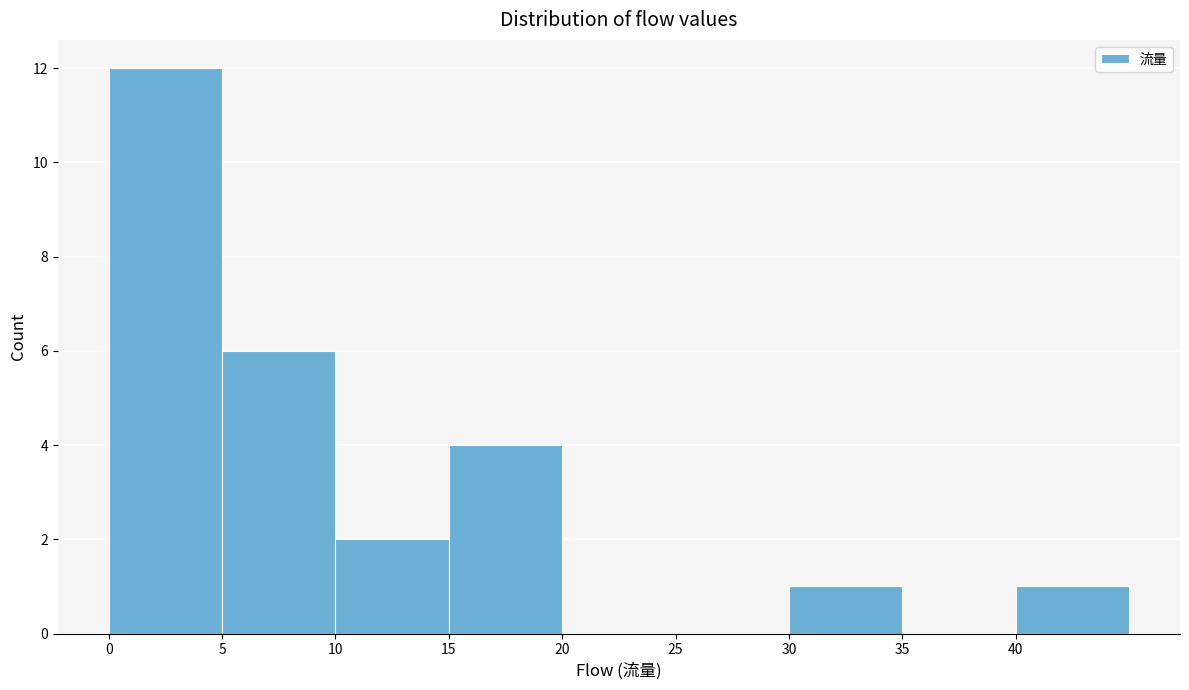

What is the height of the bar covering 0 to 5 on the x-axis? The values are not printed on the chart, so give them approximately, as read against the axis.

12